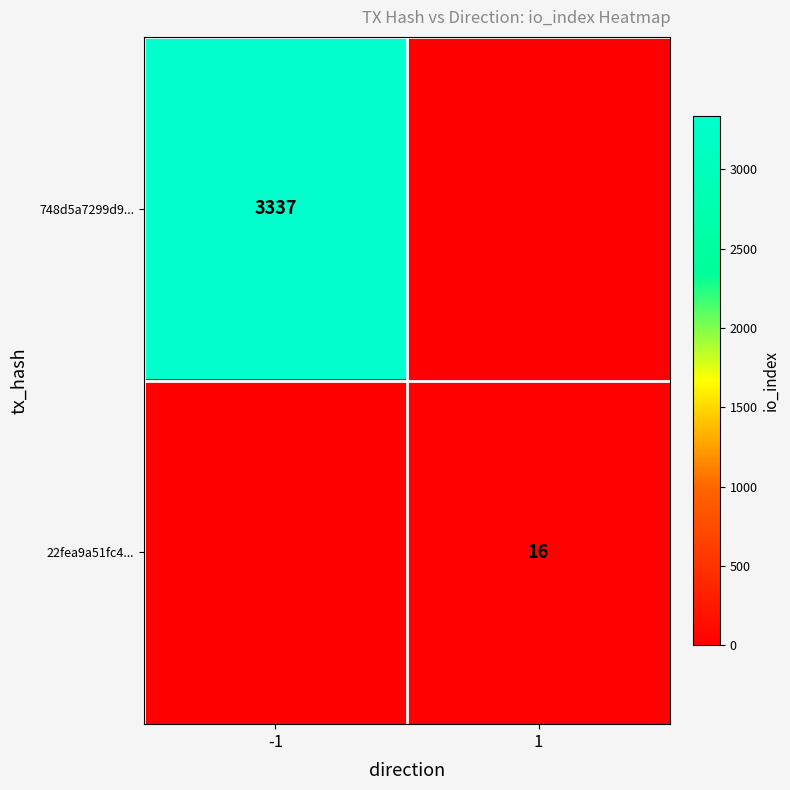

Is it true that 748d5a7299d9... equals 3337 at -1?

True